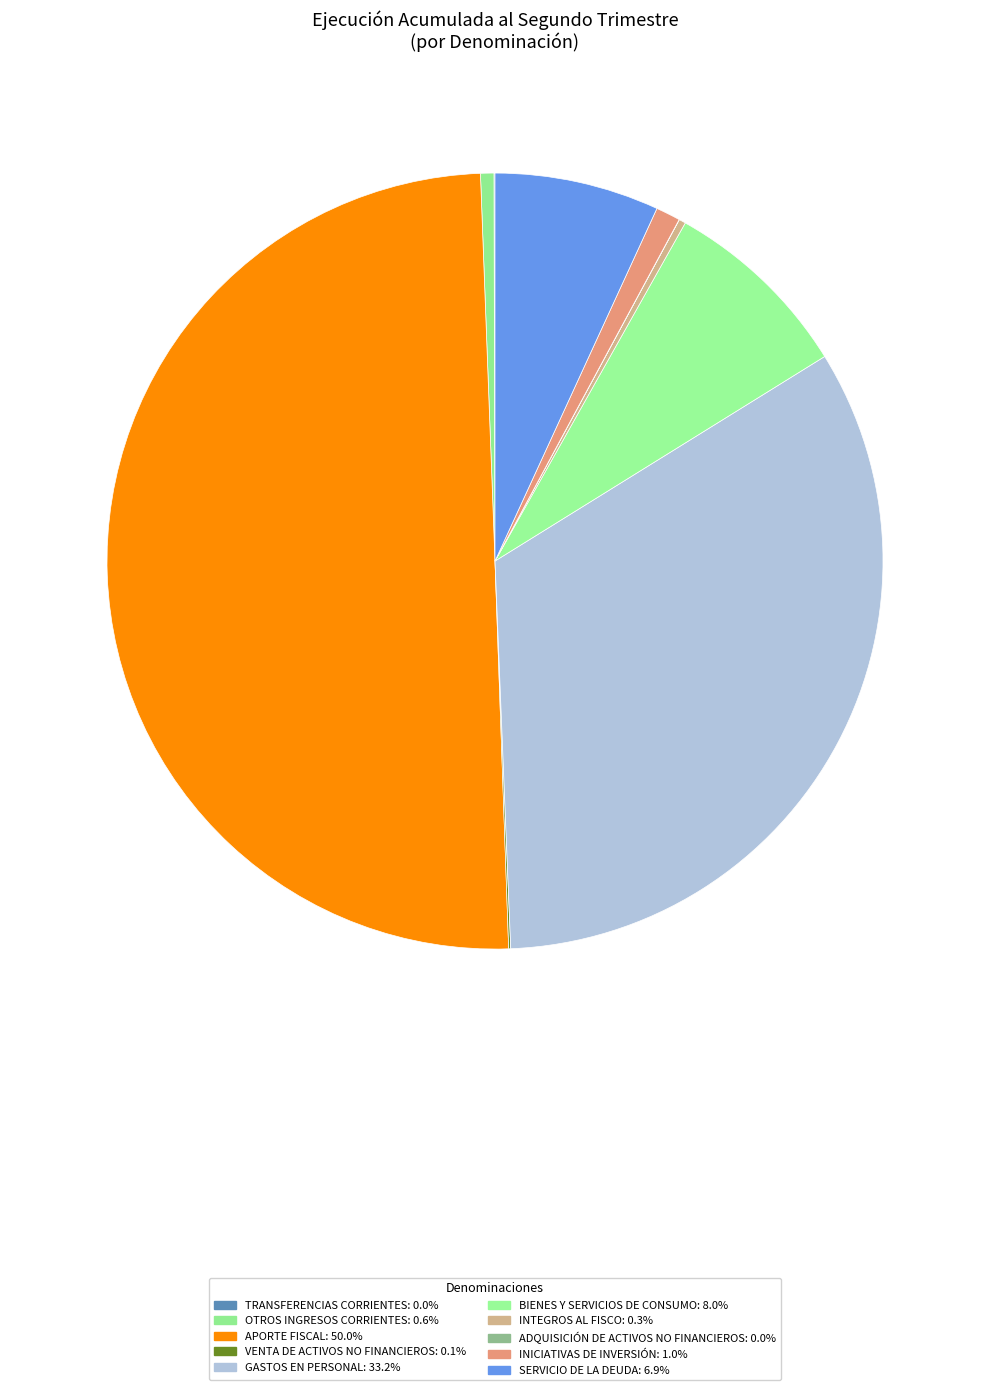

How many segments does this pie chart have?

10